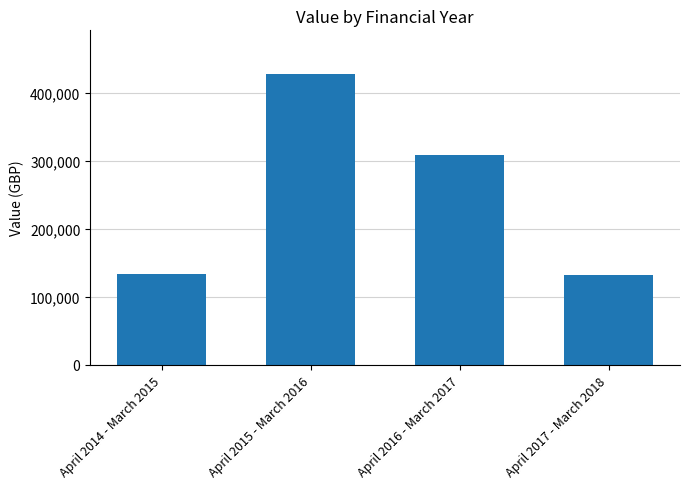

The chart shows a value of 227398 at April 2014 - March 2015. True or false?

False